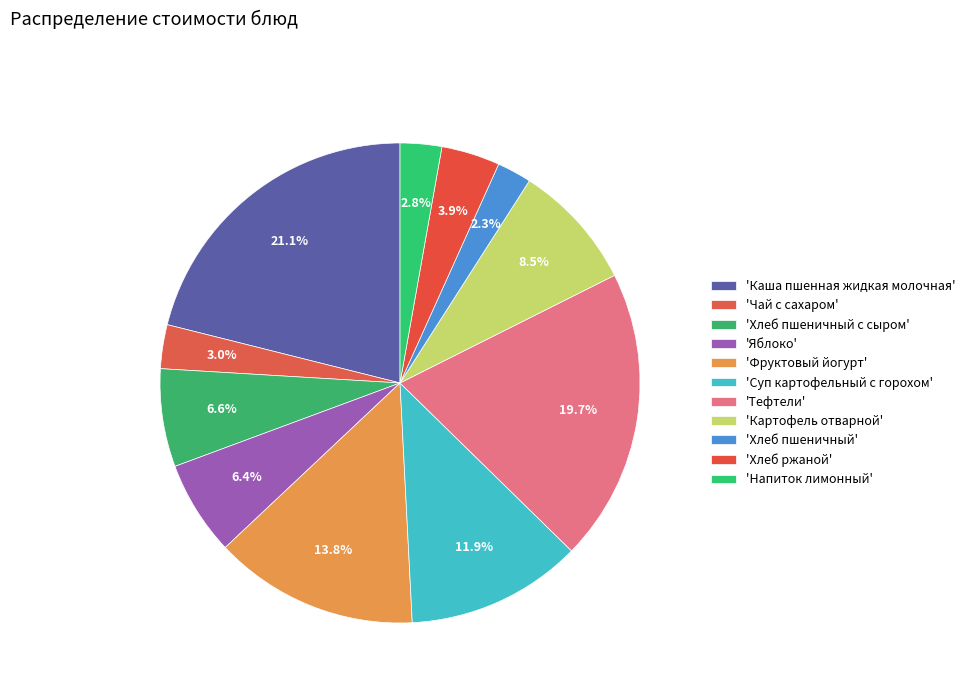

Which category has the biggest portion of the pie?

Каша пшенная жидкая молочная